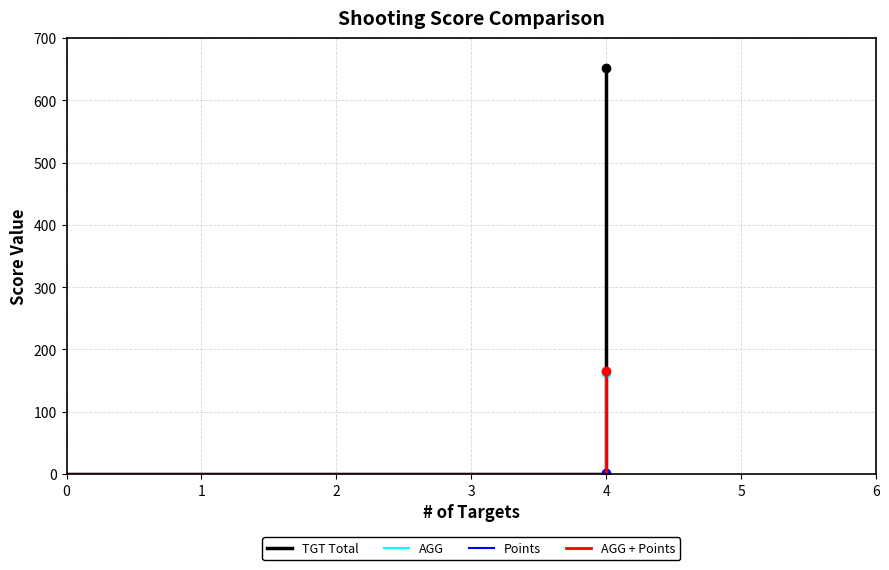

At how many categories does at least one series exceed 20?

1